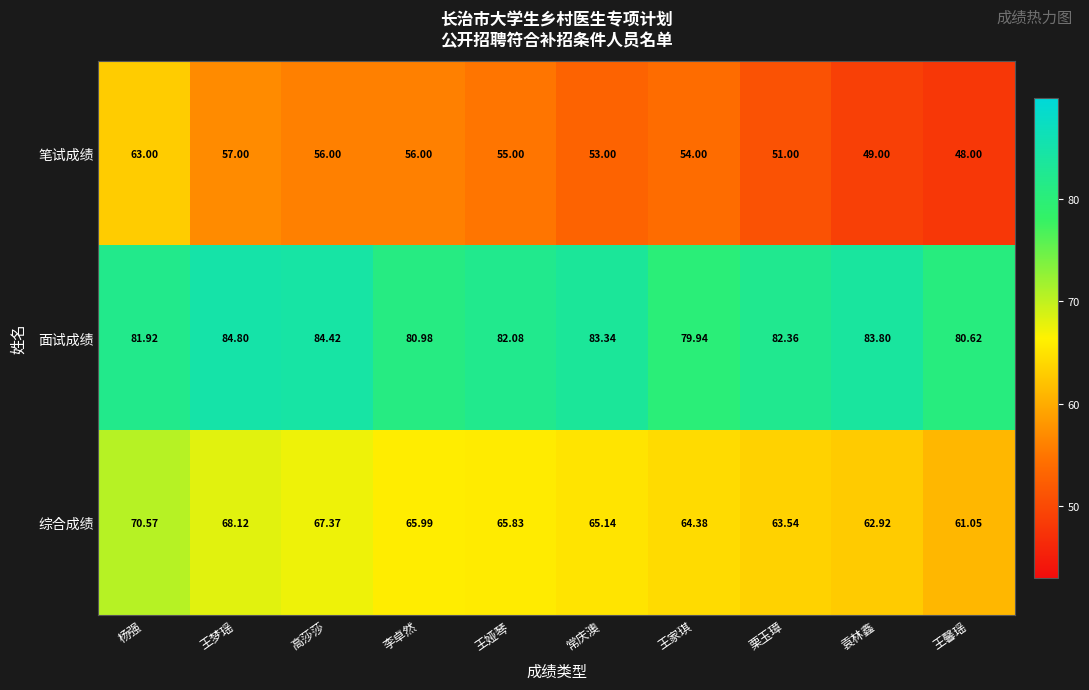

At how many categories does at least one series exceed 78?

10